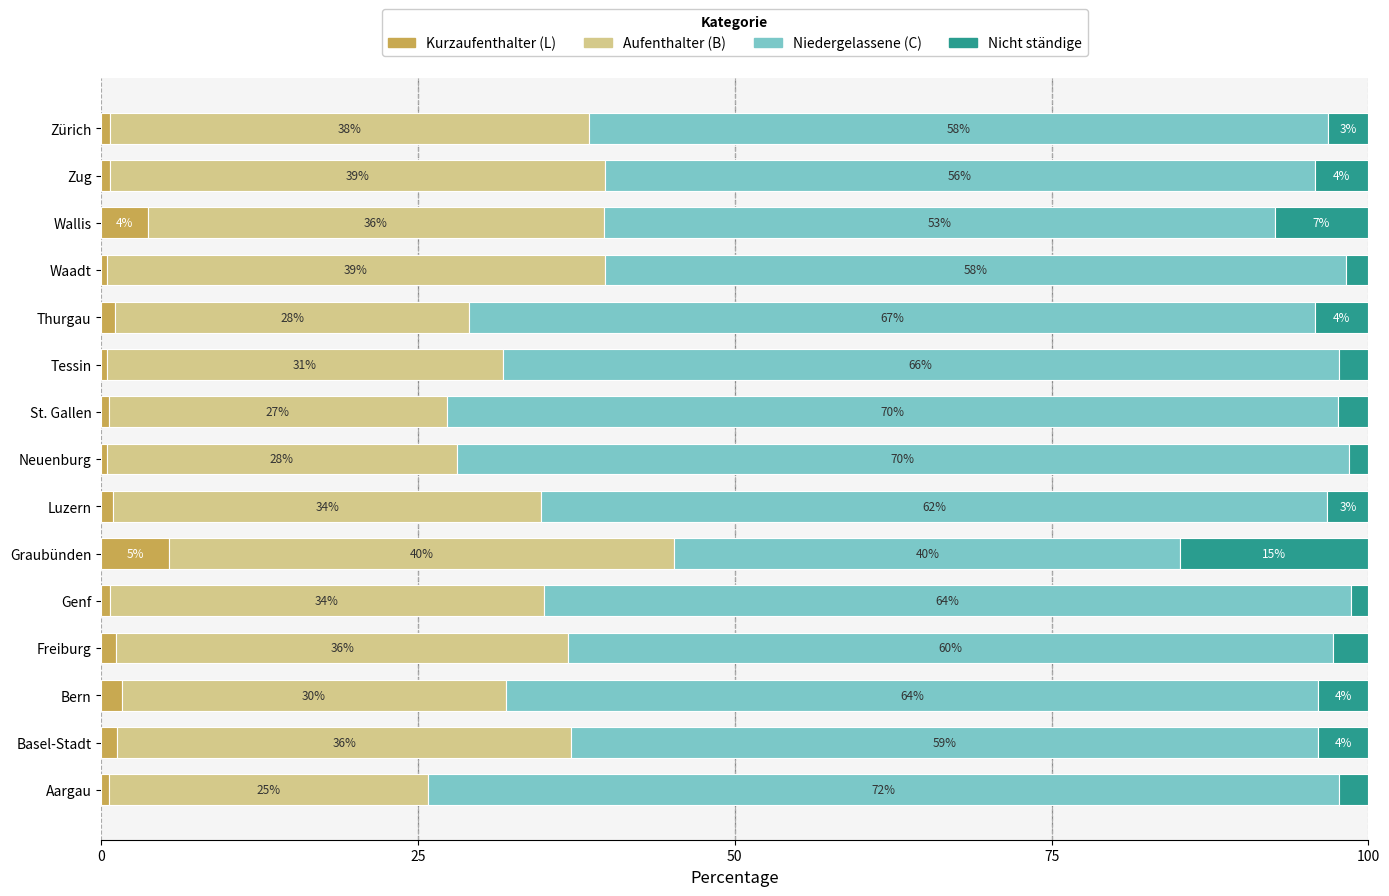

What is the maximum value for Kurzaufenthalter (L)?

5.4